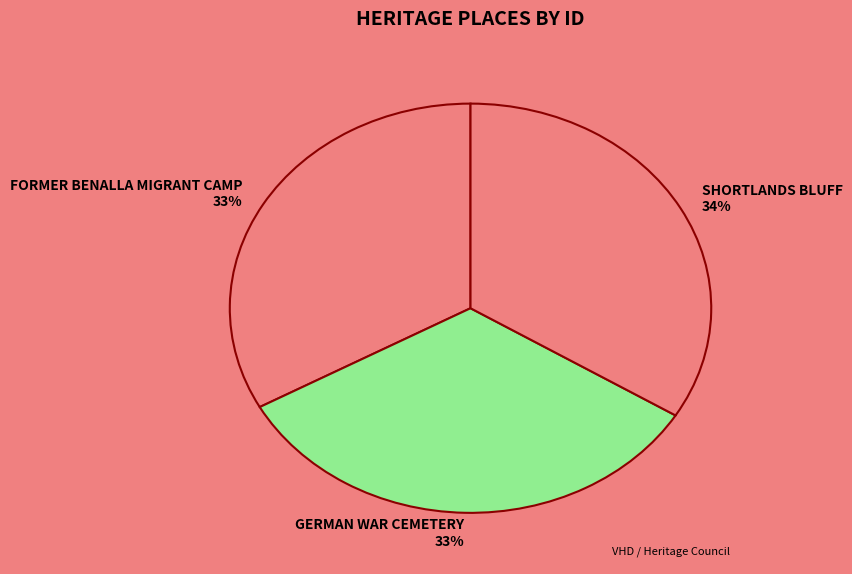

Count the number of slices in the pie.

3